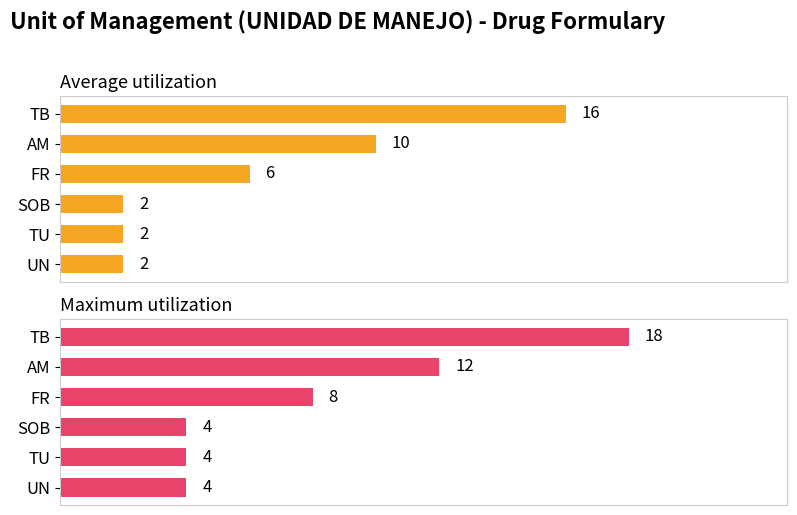

What is the difference between the maximum and minimum values in the Average utilization series?

14